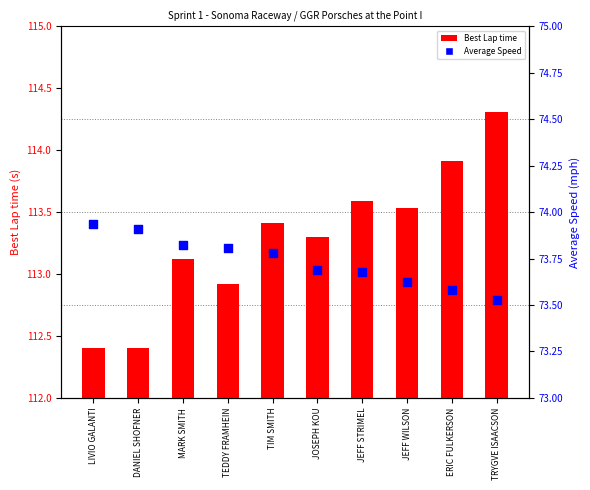

Is the value of Best Lap time at JOSEPH KOU greater than the value of Average Speed at ERIC FULKERSON?

Yes